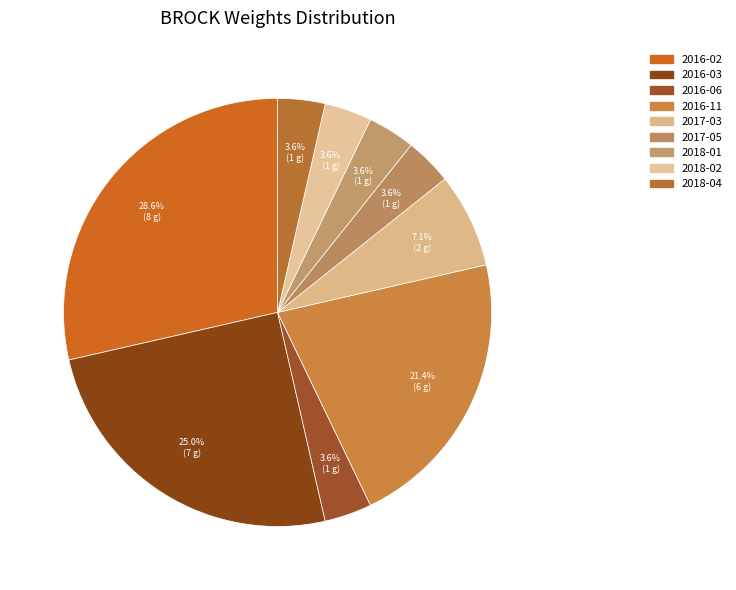

Between 2018-01 and 2016-06, which is larger?

2018-01